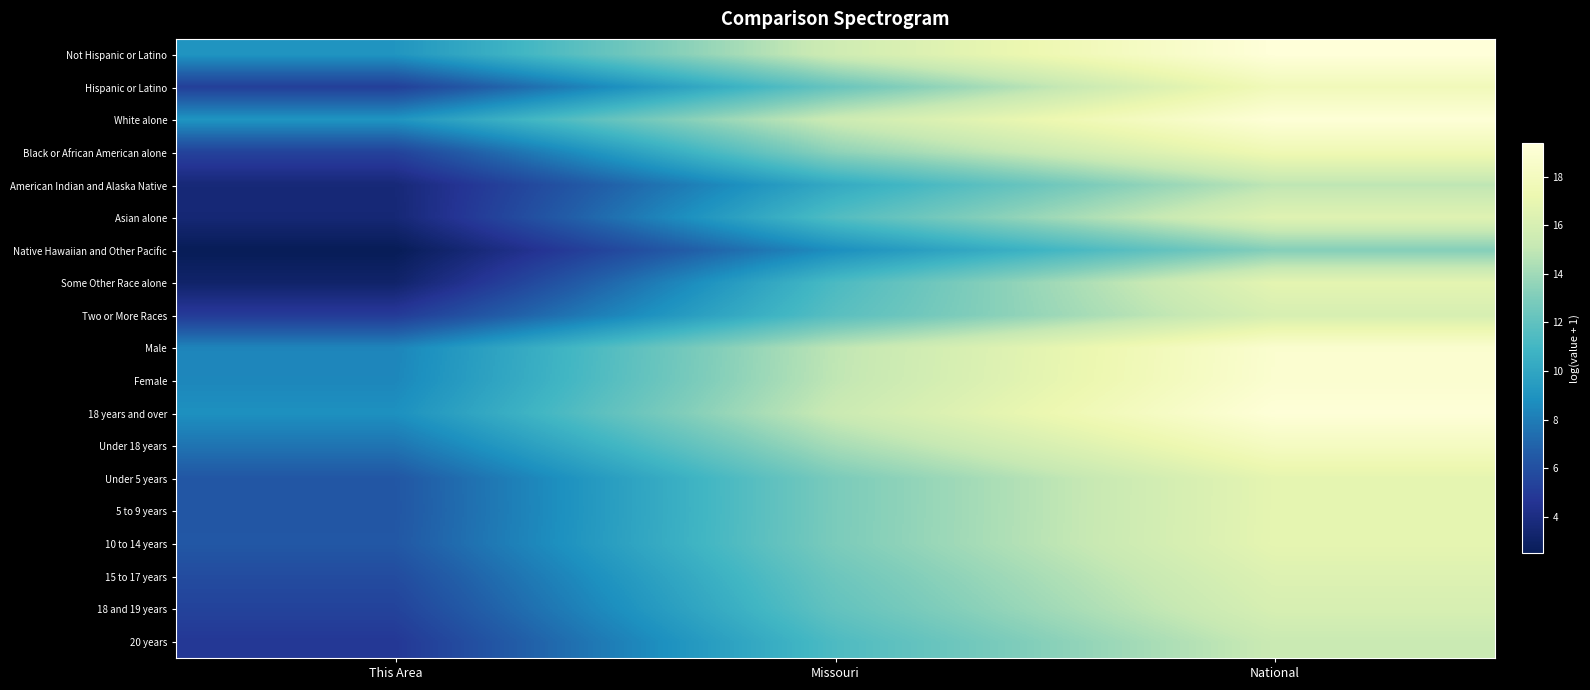

Which series has the largest range (max minus min)?

Some Other Race alone